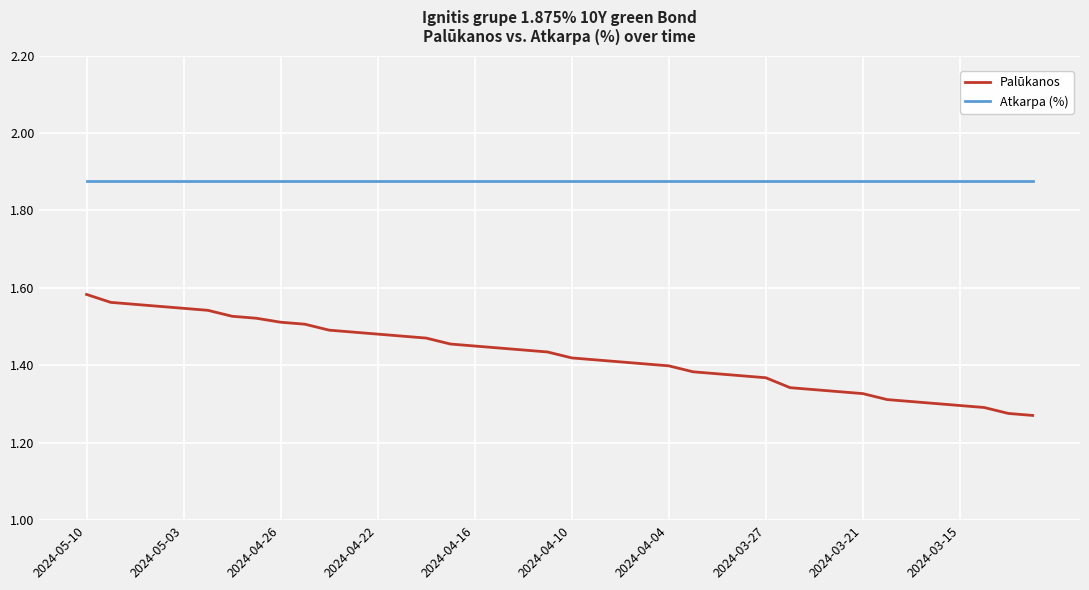

Which series has the widest spread of values?

Palūkanos